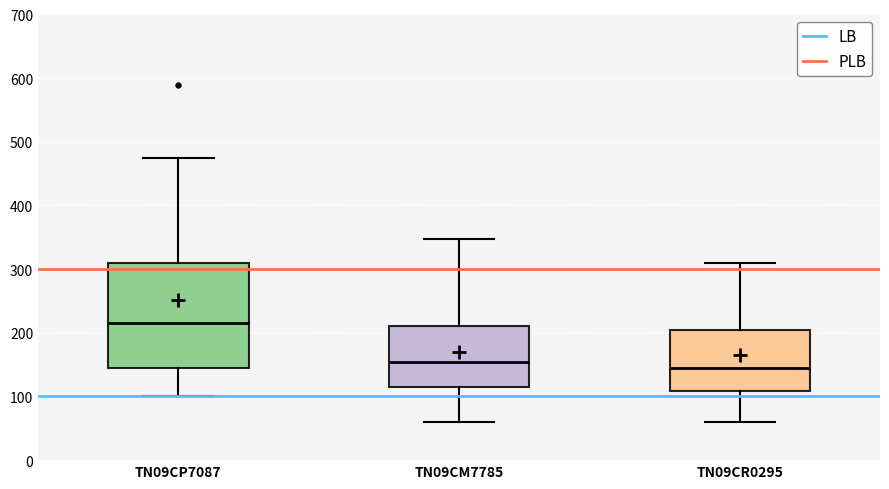

Reading left to right, transcribe this box plot: for each box, give where its median line is, the range the box spans, and where its two whiskers end, as read against the y-axis. The values are not printed on the chart, so give them approximately, as read against the axis.

TN09CP7087: median 220, box 150 to 310, whiskers 100 to 480
TN09CM7785: median 150, box 110 to 210, whiskers 60 to 350
TN09CR0295: median 140, box 110 to 200, whiskers 60 to 310